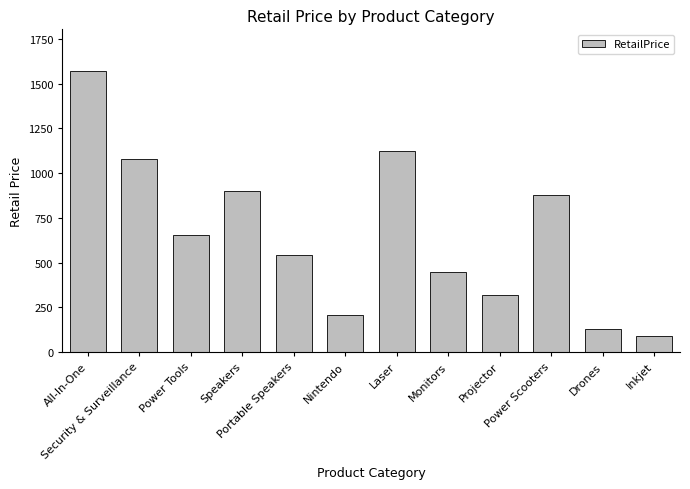

What is the label of the 1st bar from the left?

All-In-One